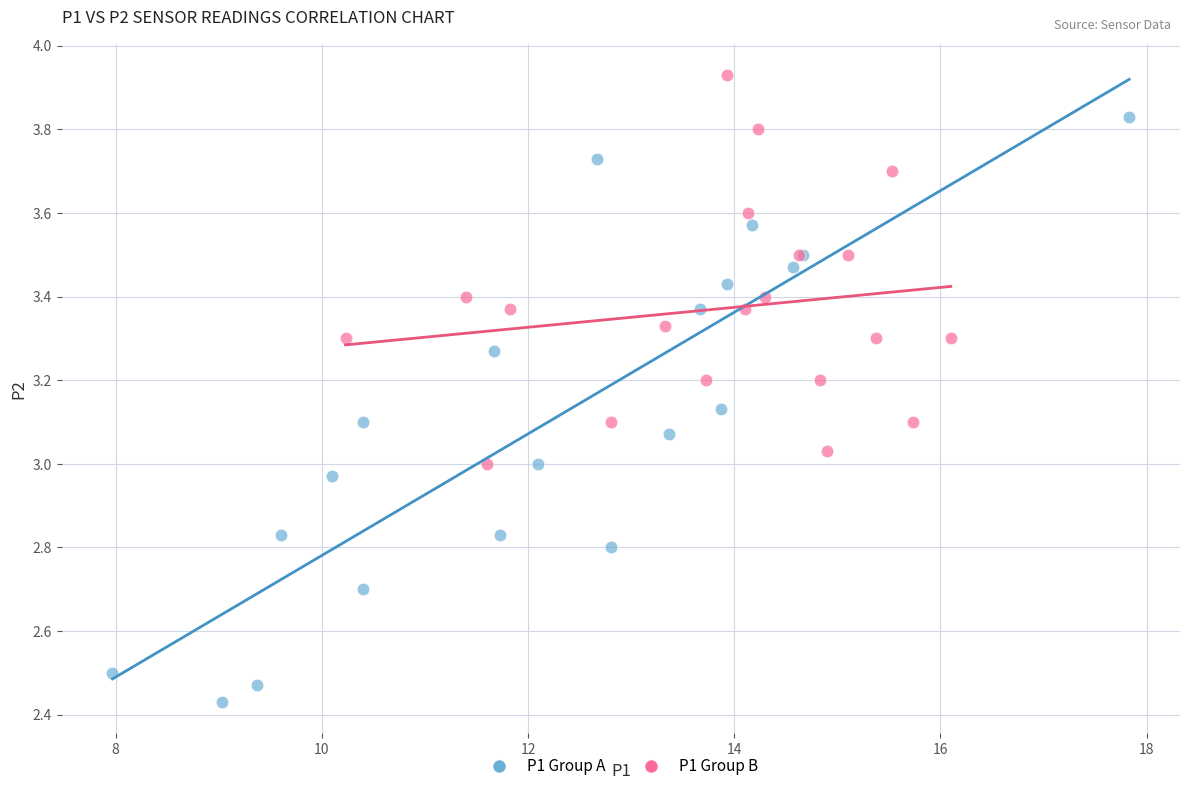

Which series reaches the minimum Y coordinate?

P1 Group A